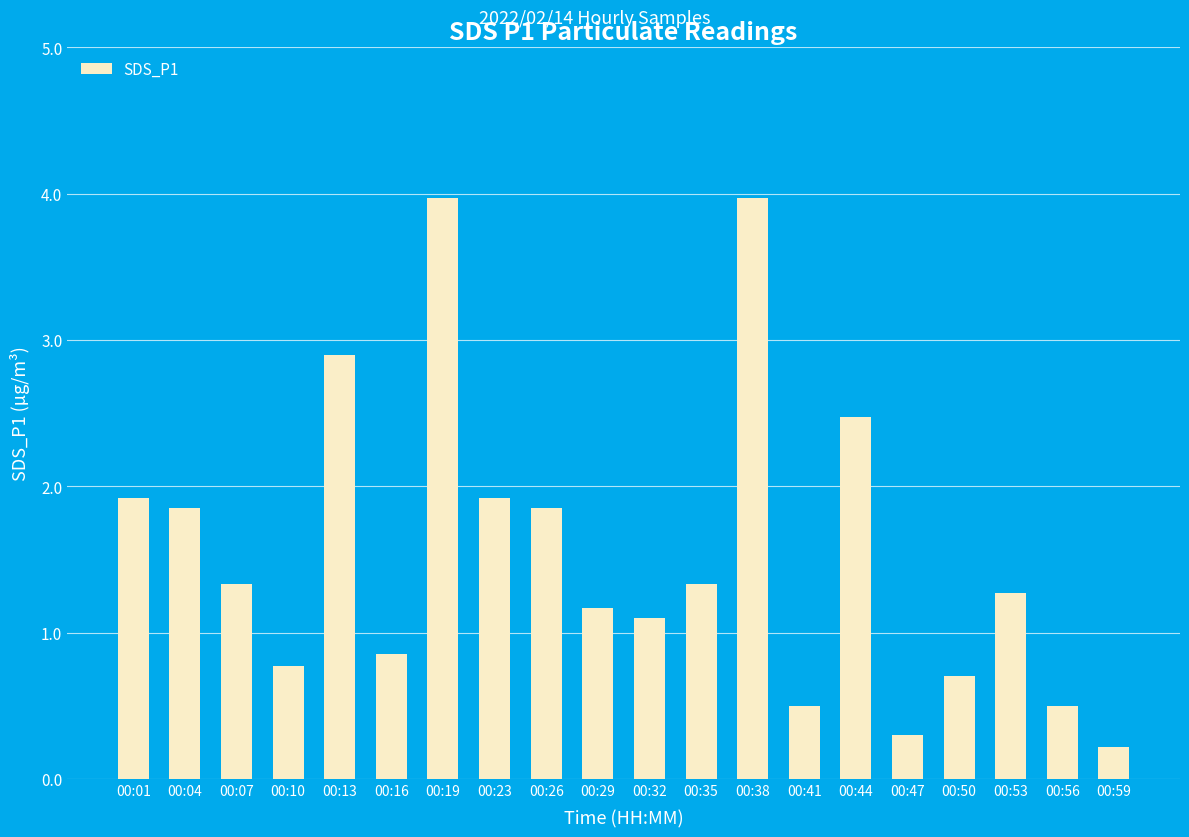

Which has a higher value, 00:44 or 00:01?

00:44